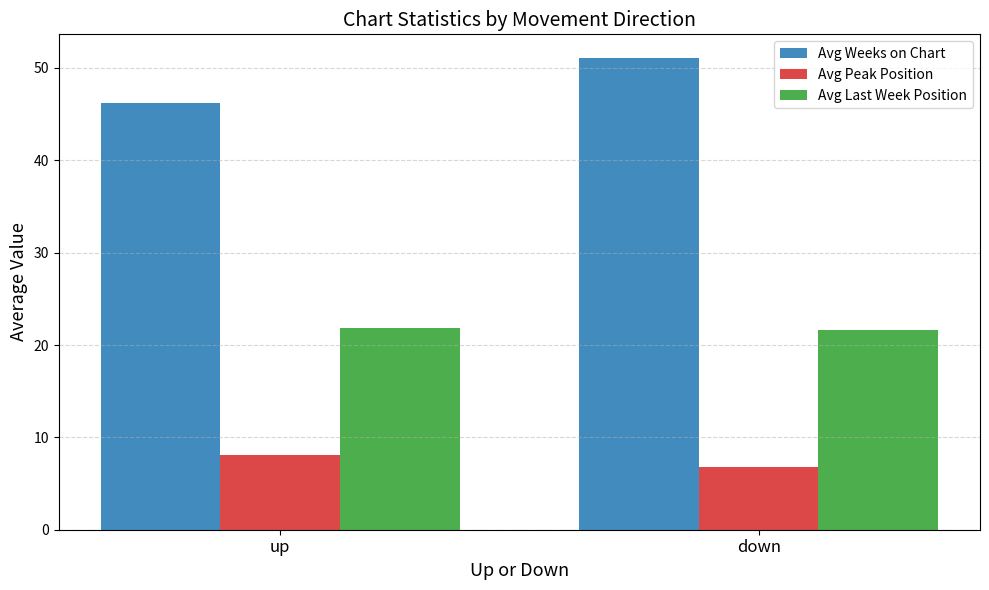

What is the average value of the Avg Peak Position series?

7.5